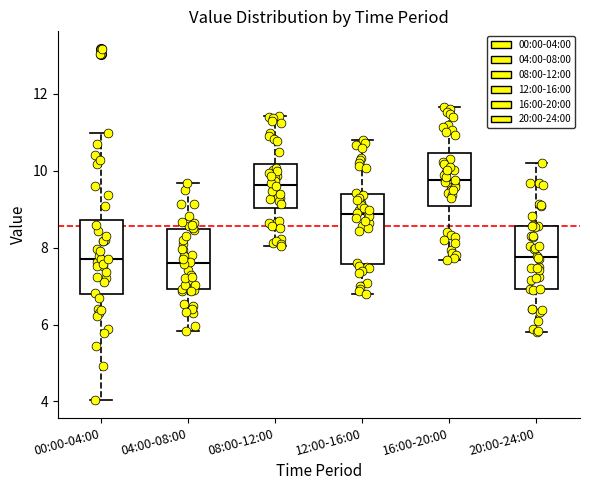

Where does the median line of the box for 04:00-08:00 sit on the y-axis? The values are not printed on the chart, so give them approximately, as read against the axis.

7.6